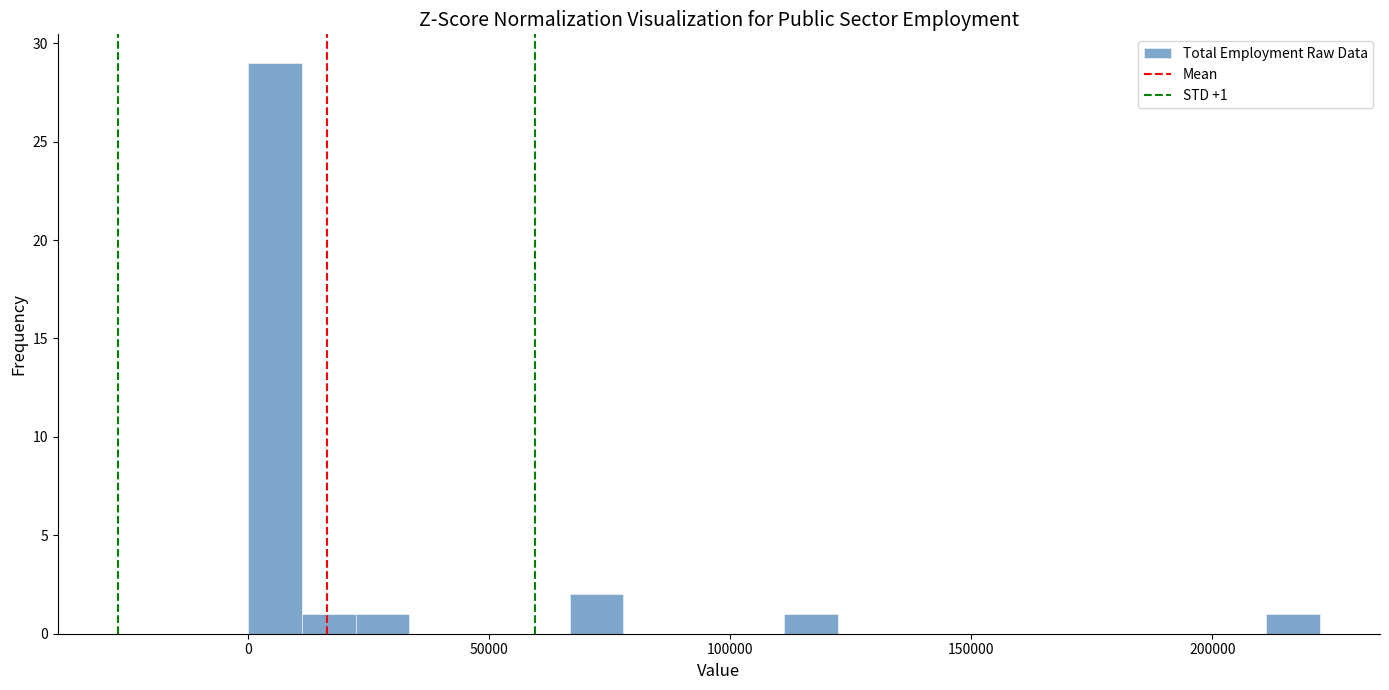

Around what value on the x-axis is the tallest bar? Give the approximate position of its centre, as read against the axis.

5000